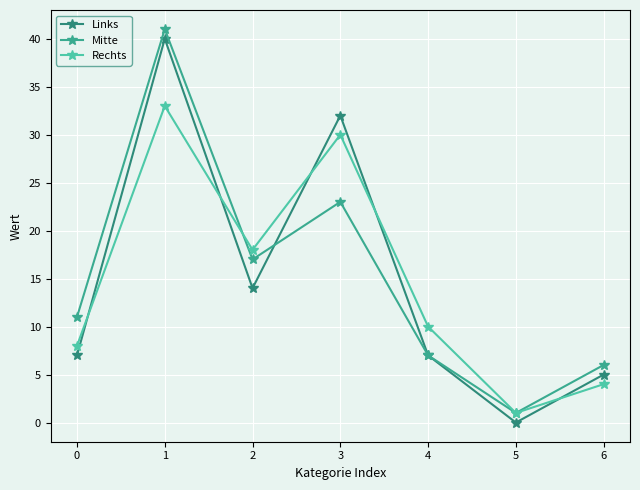

Is it true that Mitte equals 10 at 6?

False